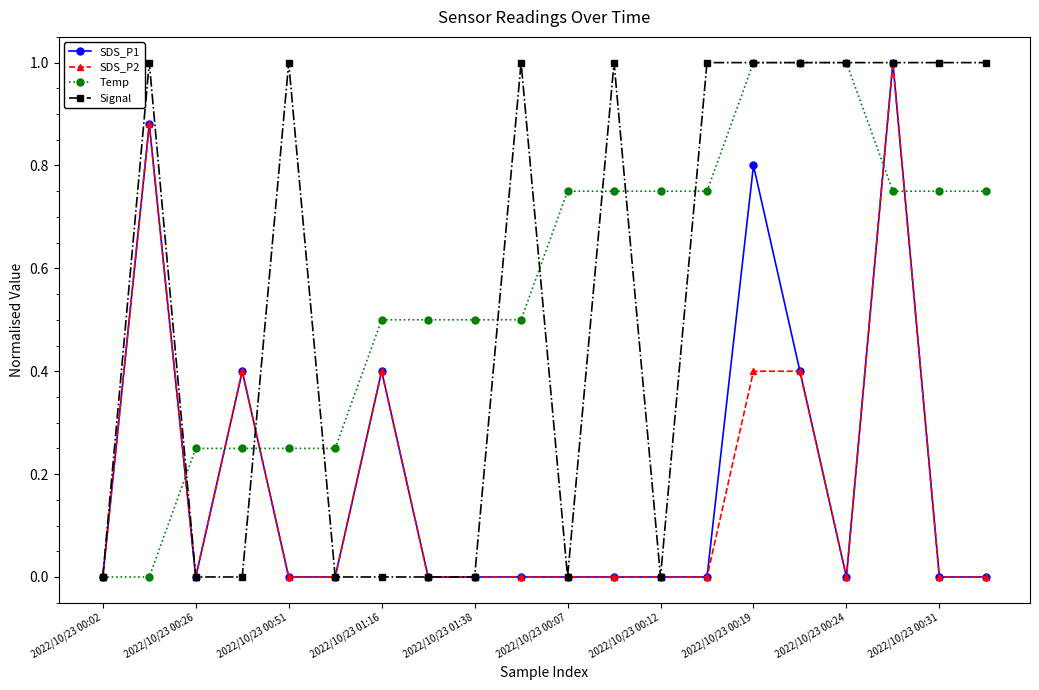

What is the highest value of the Temp series?

1.0